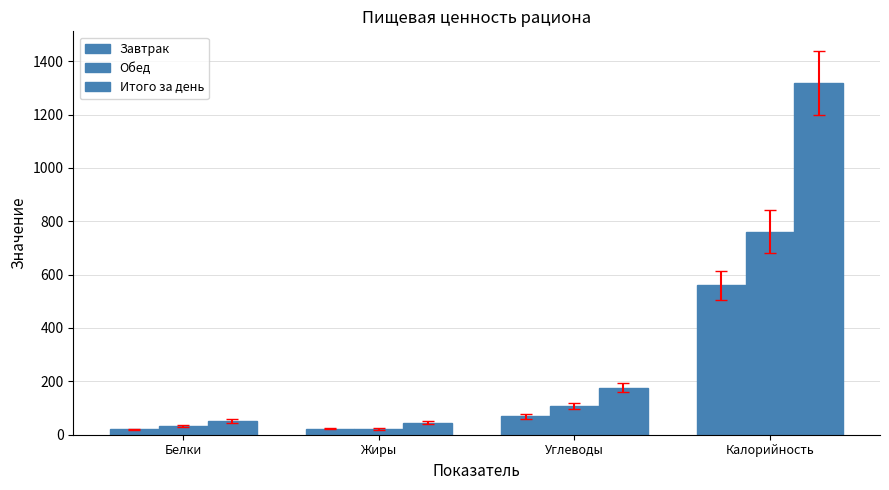

What is the difference between the maximum and minimum values in the Обед series?

737.8